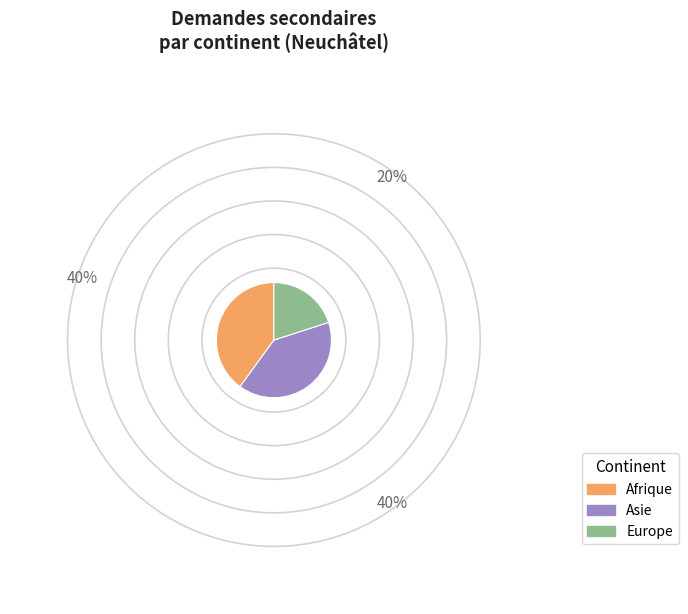

Which category has the smallest portion of the pie?

Europe